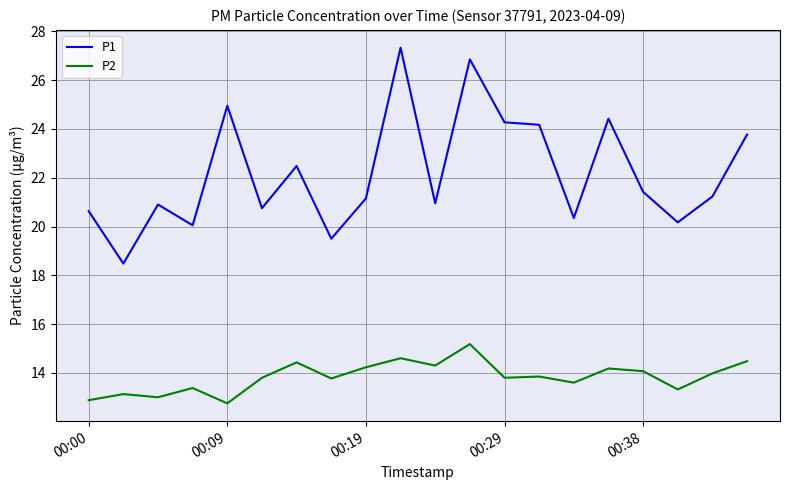

Rank the series by their average value, from lowest to highest.

P2, P1